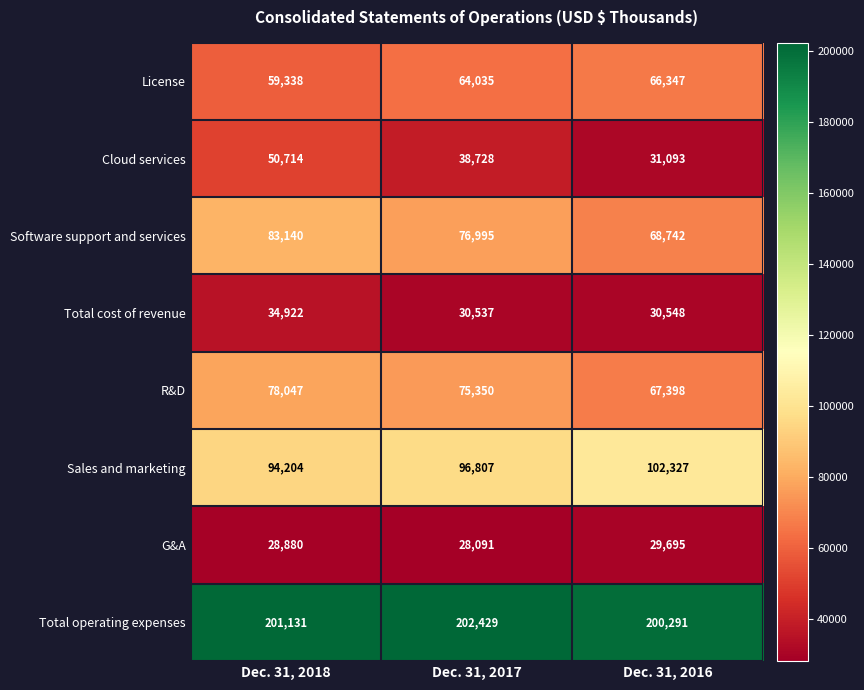

Is it true that Sales and marketing equals 71050 at Dec. 31, 2016?

False